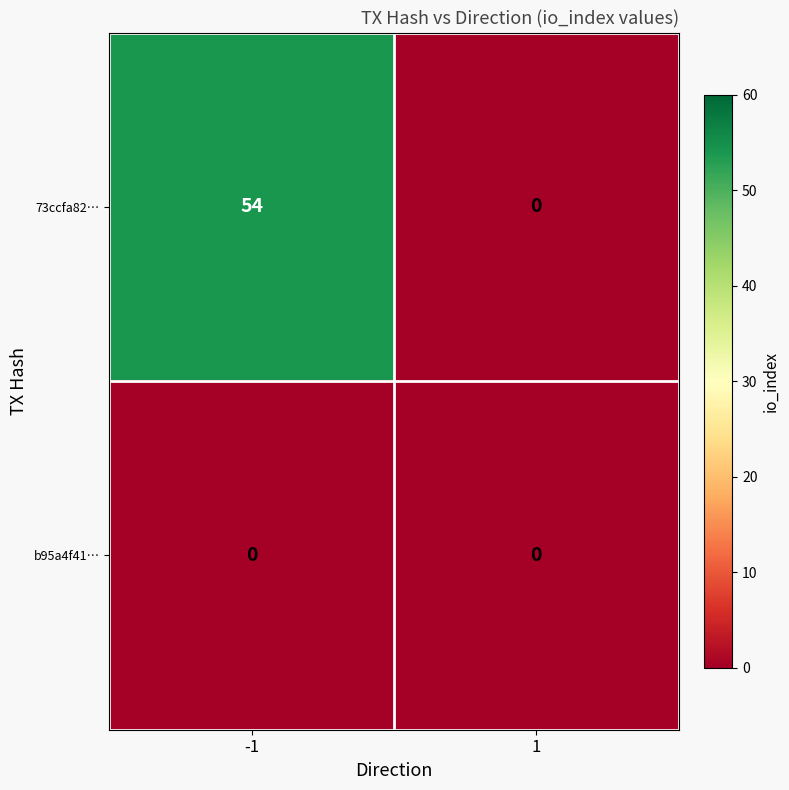

Count the number of data series in this chart.

2